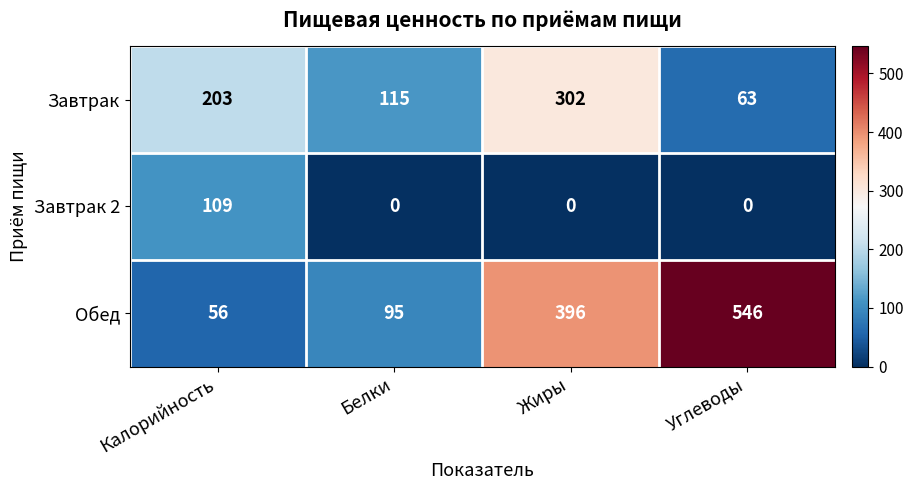

How many categories are shown in the chart?

4